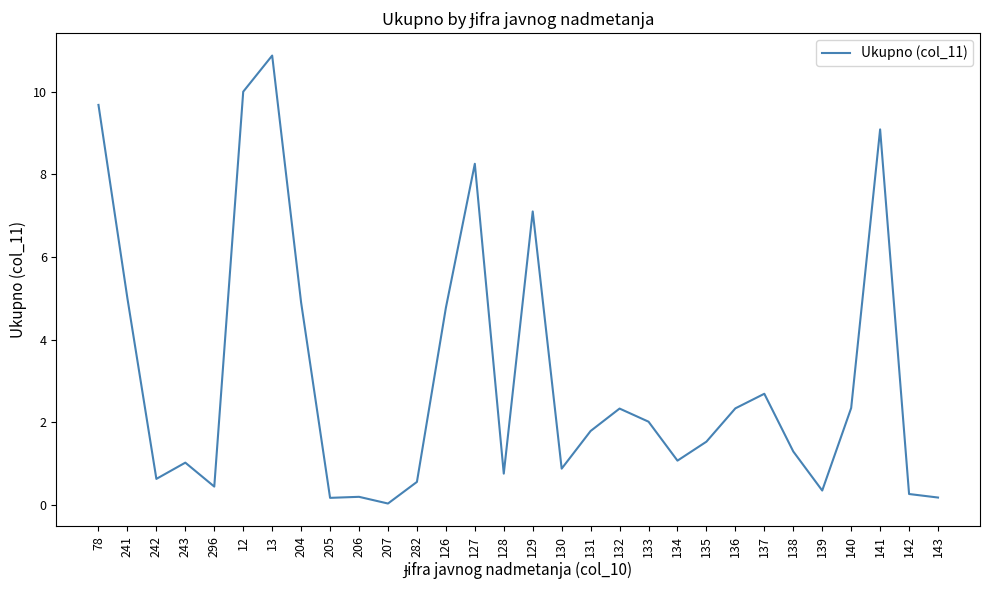

What is the sum of all values?

92.6